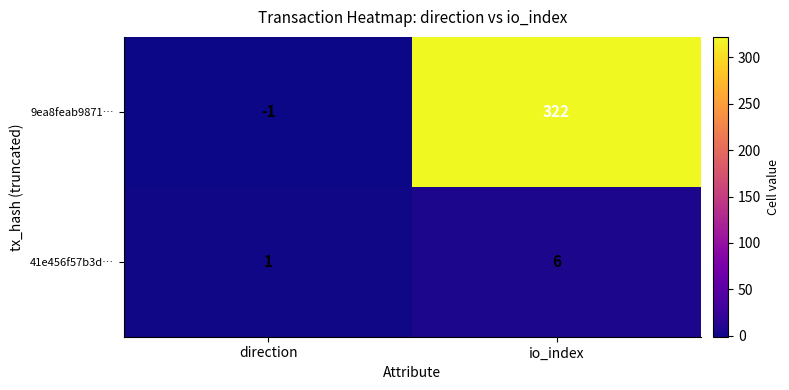

True or false: 9ea8feab9871… has a value of -1 at direction.

True